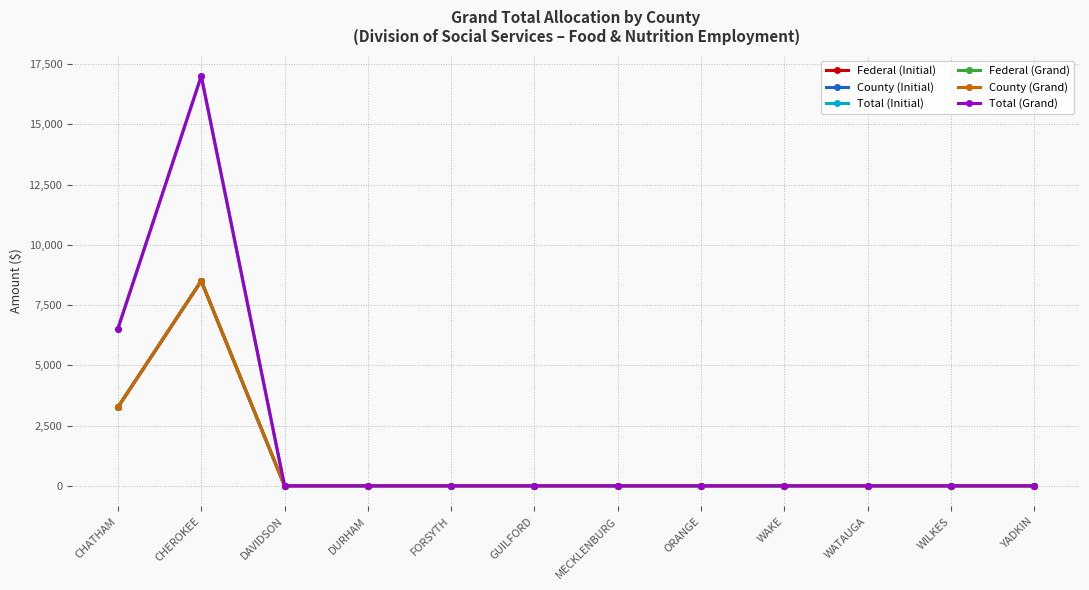

Is the value of County (Grand) at YADKIN greater than the value of County (Initial) at MECKLENBURG?

No